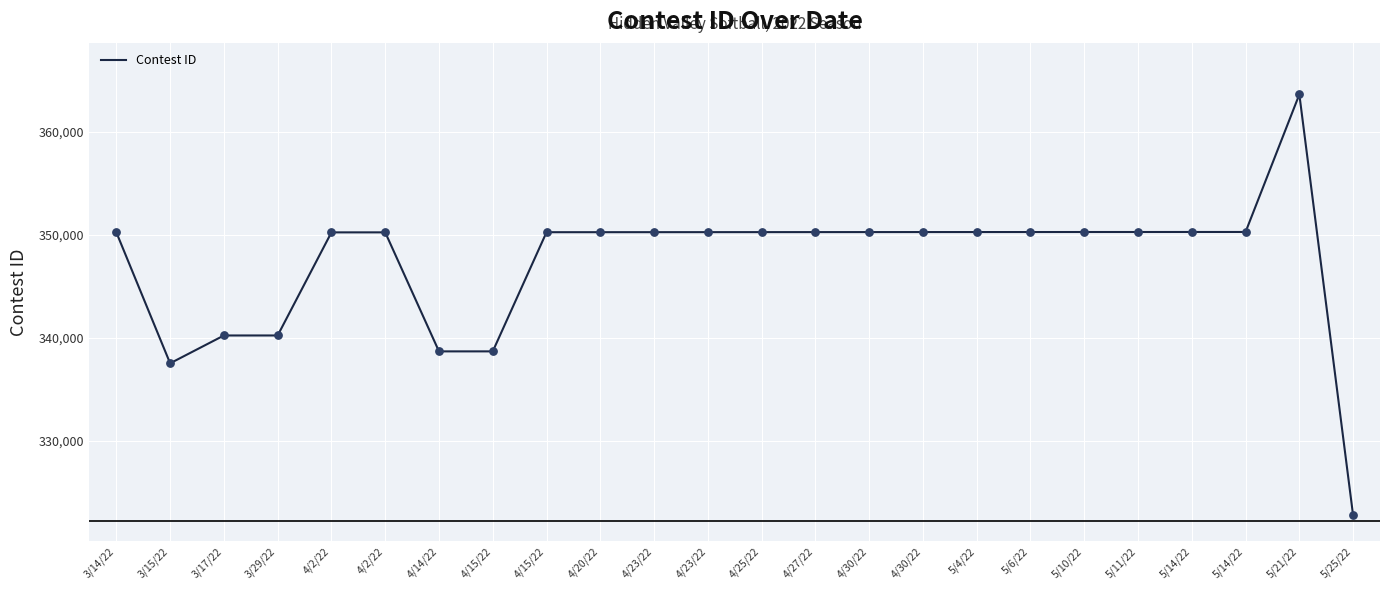

What is the change in value from 4/15/22 to 4/23/22?

+11569